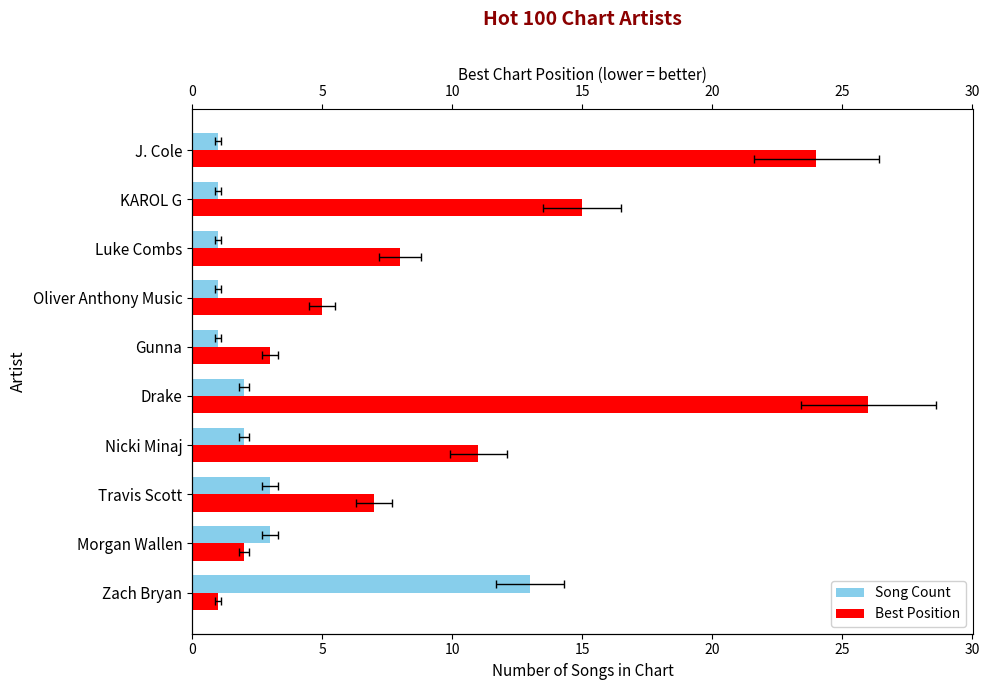

How many data points does each series have?

10